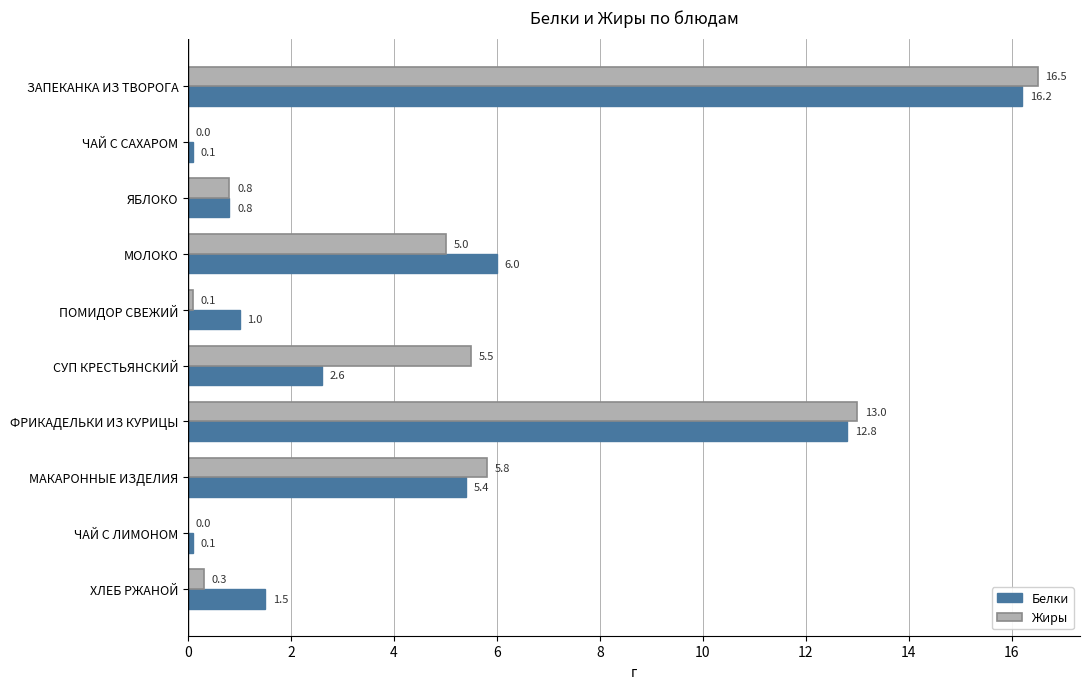

What is the sum of the Жиры values at ФРИКАДЕЛЬКИ ИЗ КУРИЦЫ and ЧАЙ С САХАРОМ?

13.0